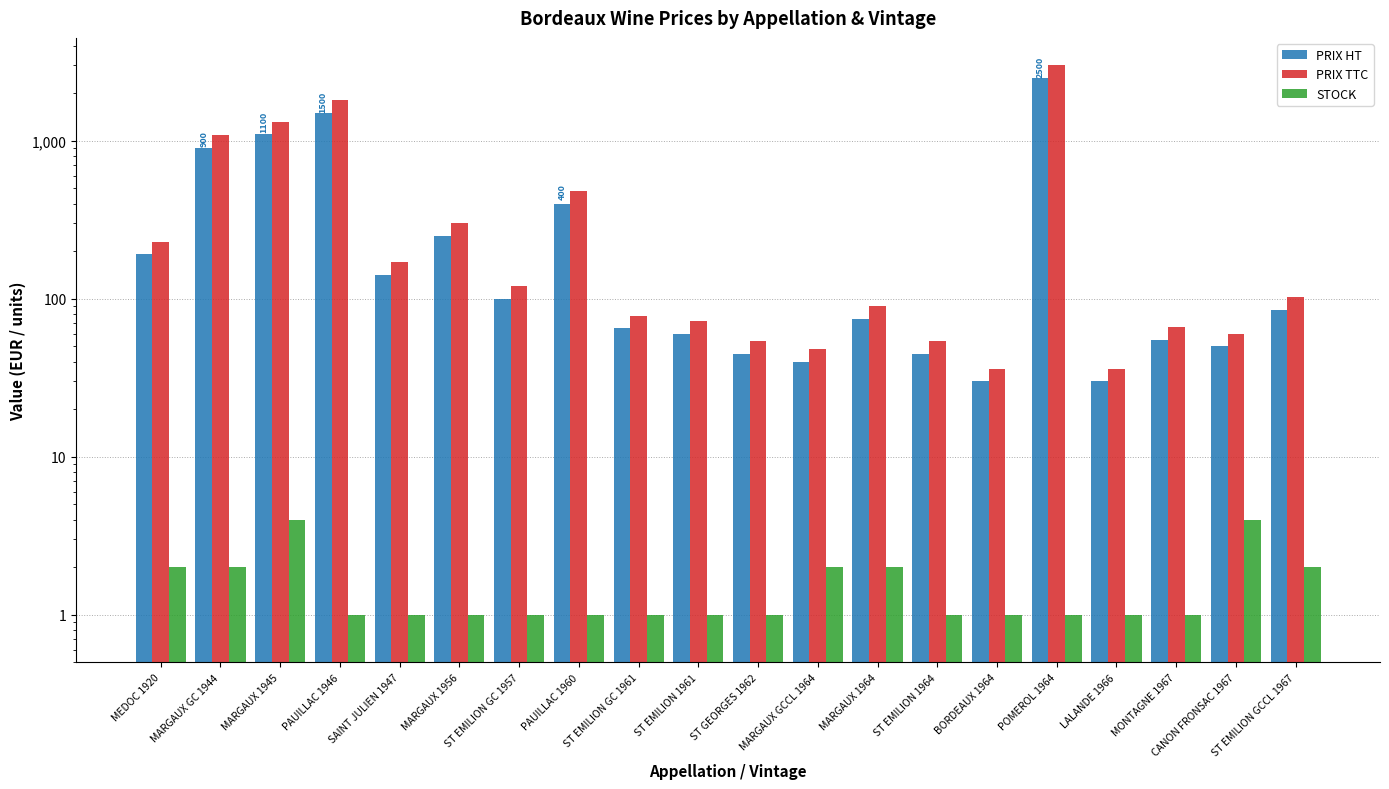

Count the STOCK values in the range 1 to 2.

18